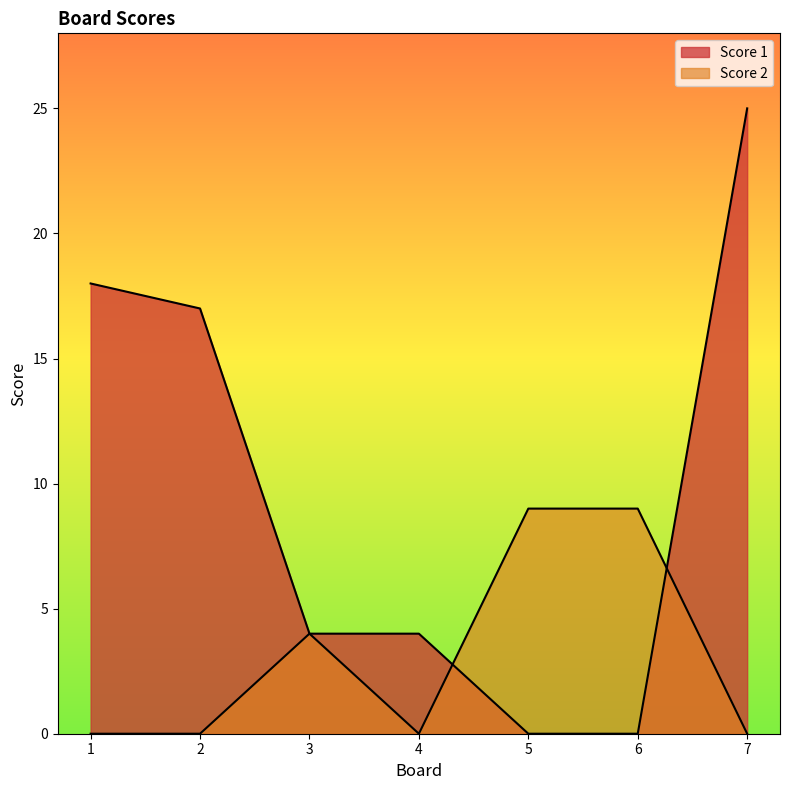

Reading left to right, what are all the values shown in this chart?

Score 1: 1=18	2=17	3=4	4=4	5=0	6=0	7=25
Score 2: 1=0	2=0	3=4	4=0	5=9	6=9	7=0